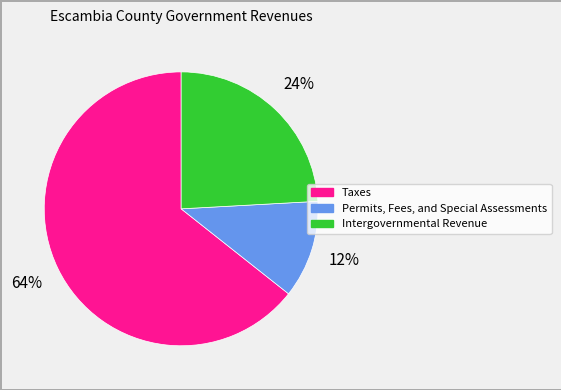

What is the majority slice?

Taxes